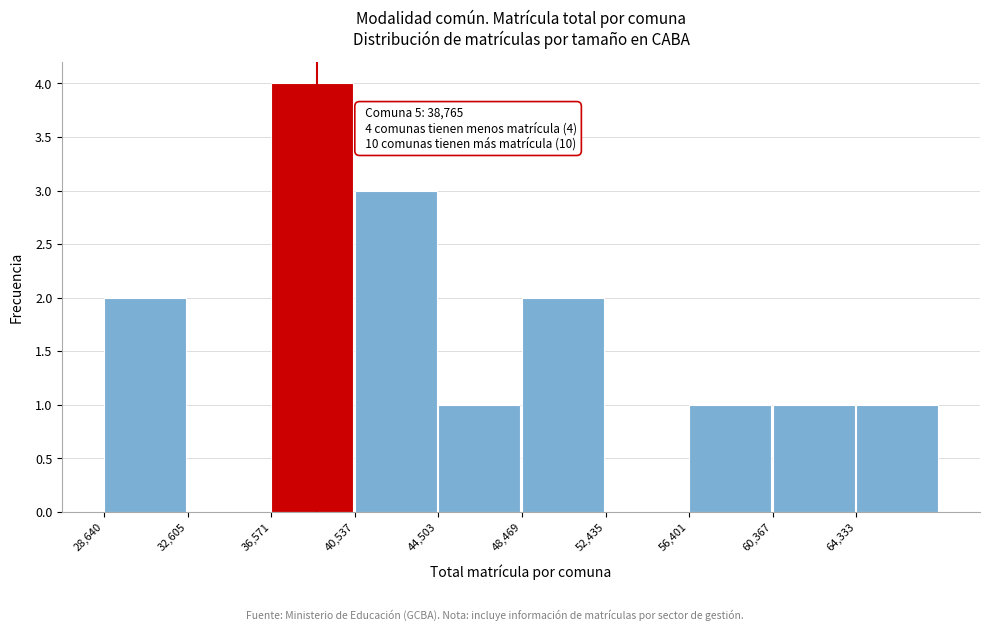

Over which range of the x-axis is the bar tallest?

36500 to 40500